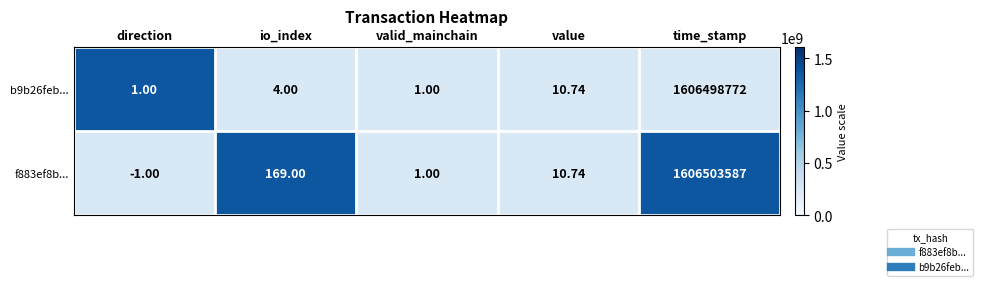

Where is f883ef8b... nearest to the value 803251793?

io_index